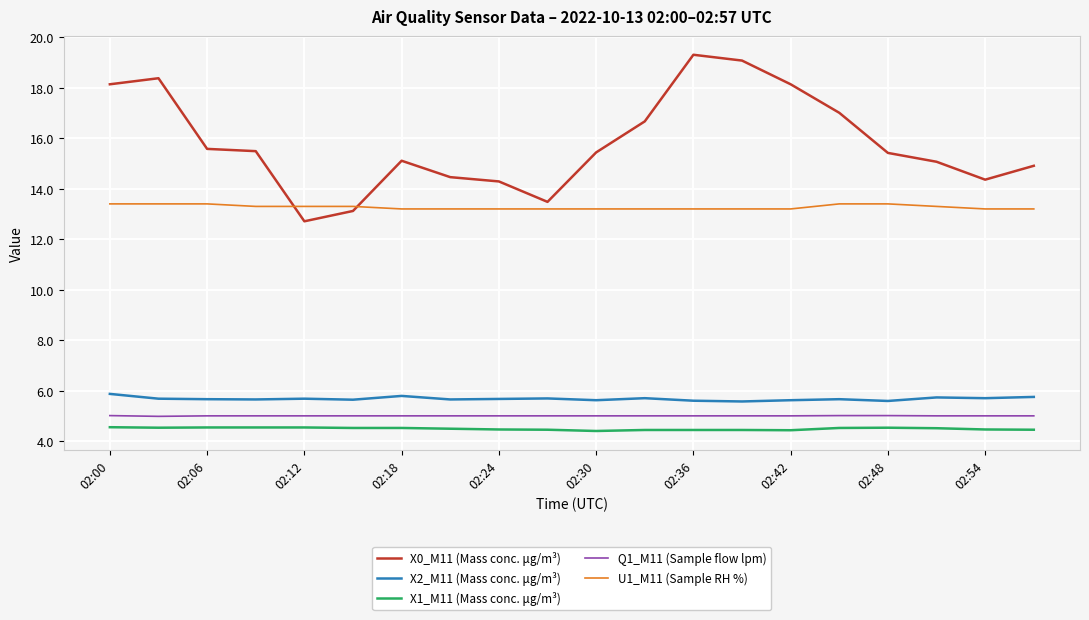

True or false: X1_M11 (Mass conc. μg/m³) and X0_M11 (Mass conc. μg/m³) cross at least once.

False